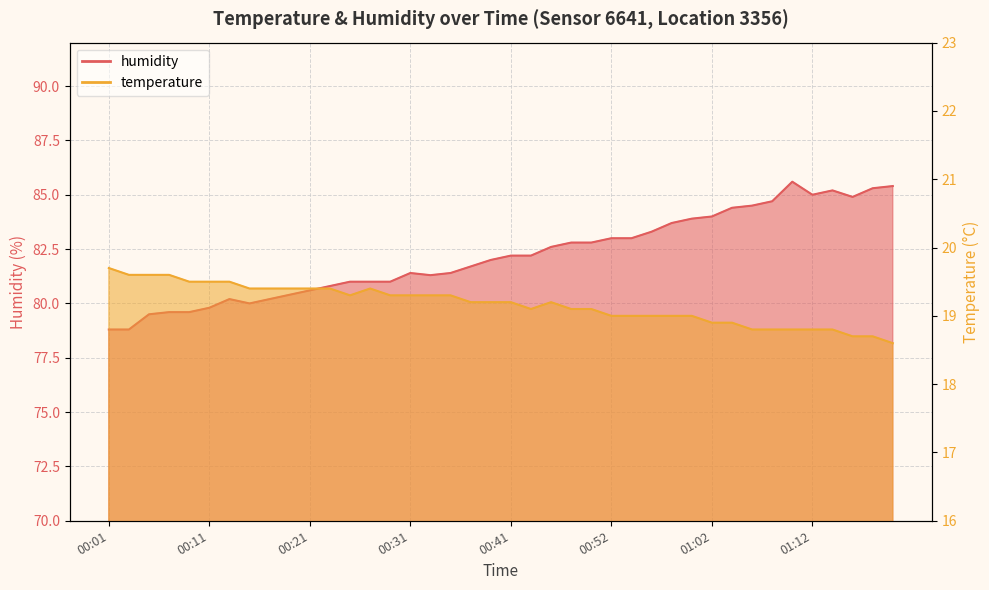

Between 00:52 and 00:29, which is larger?

00:29